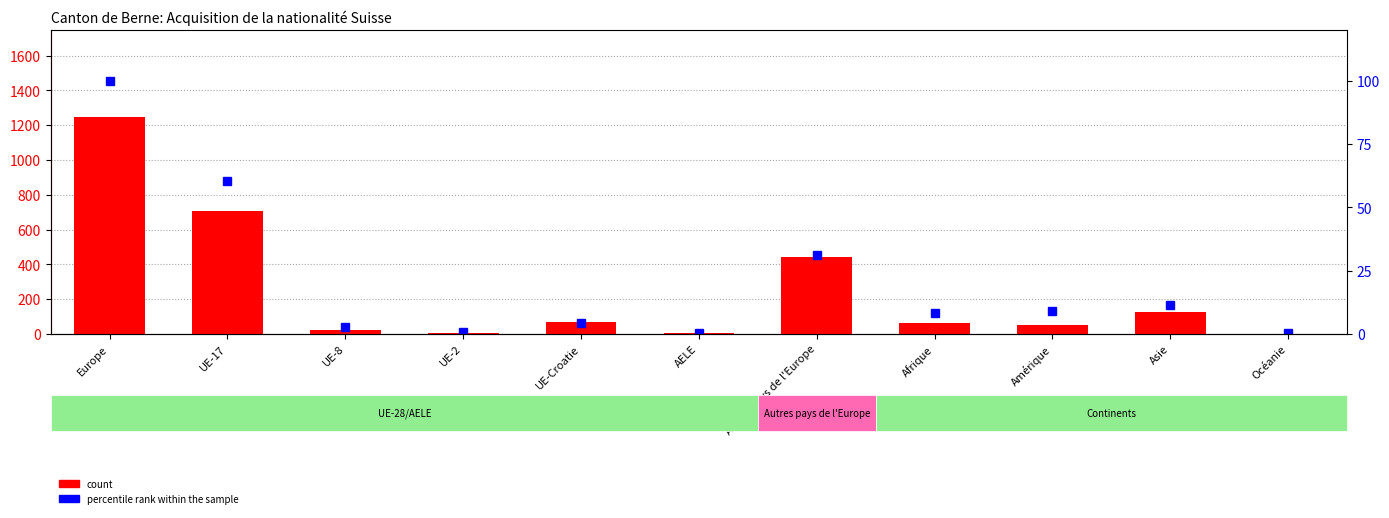

What is the label of the 6th bar from the right?

AELE